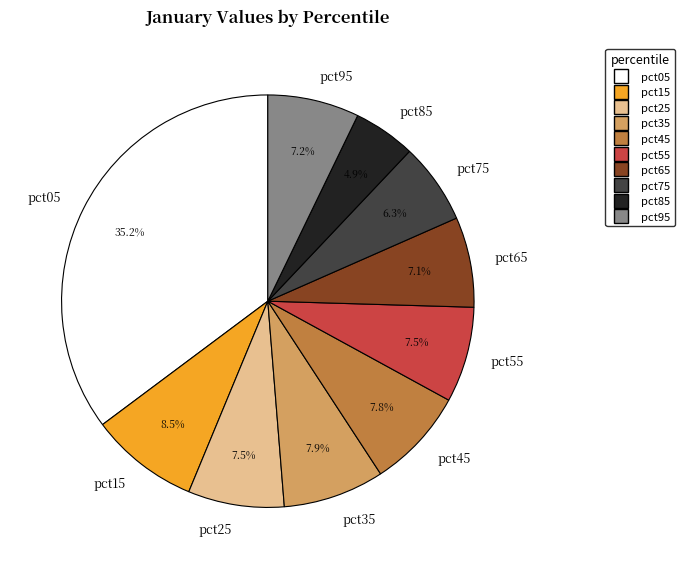

To the nearest percent, what is the difference between the largest and smallest slice percentages?

30%